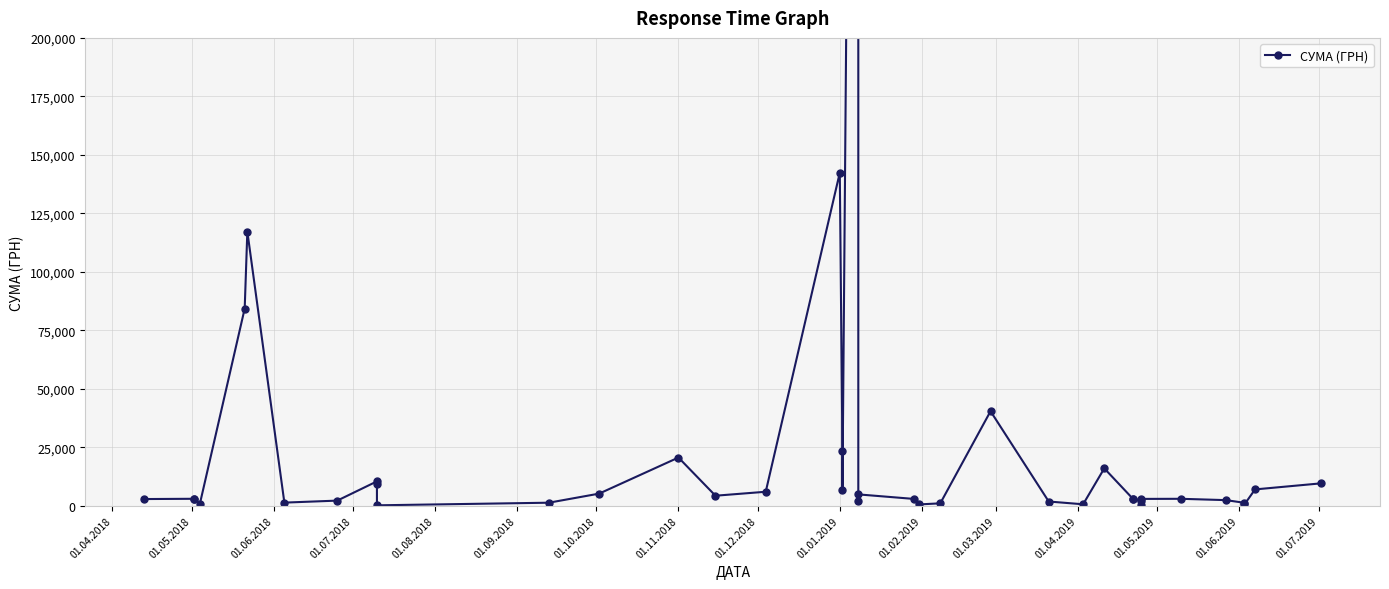

Where does the data first go above 2944?

01.05.2018